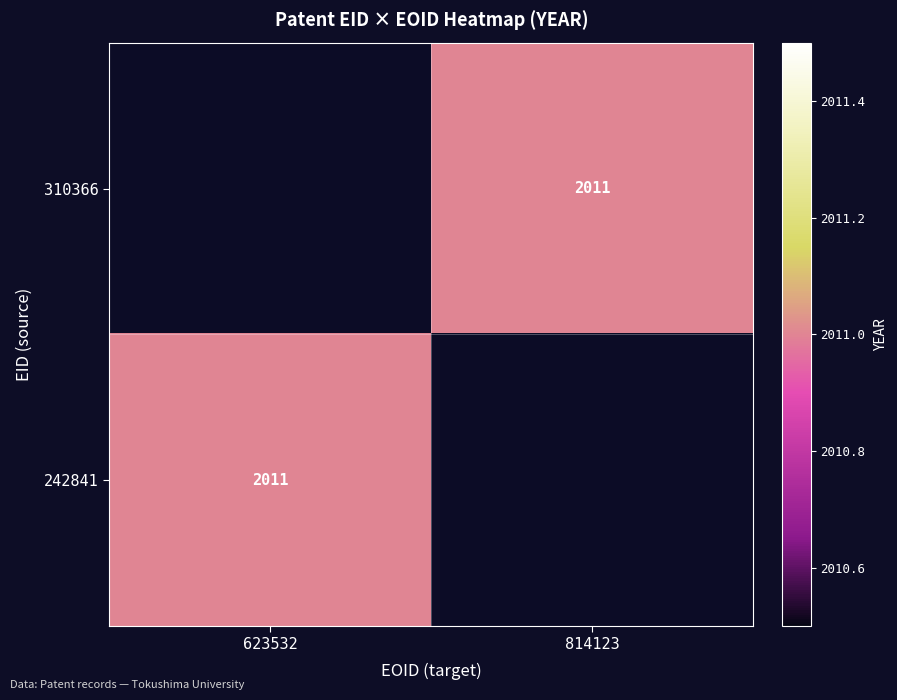

At which label does 242841 reach its peak?

623532